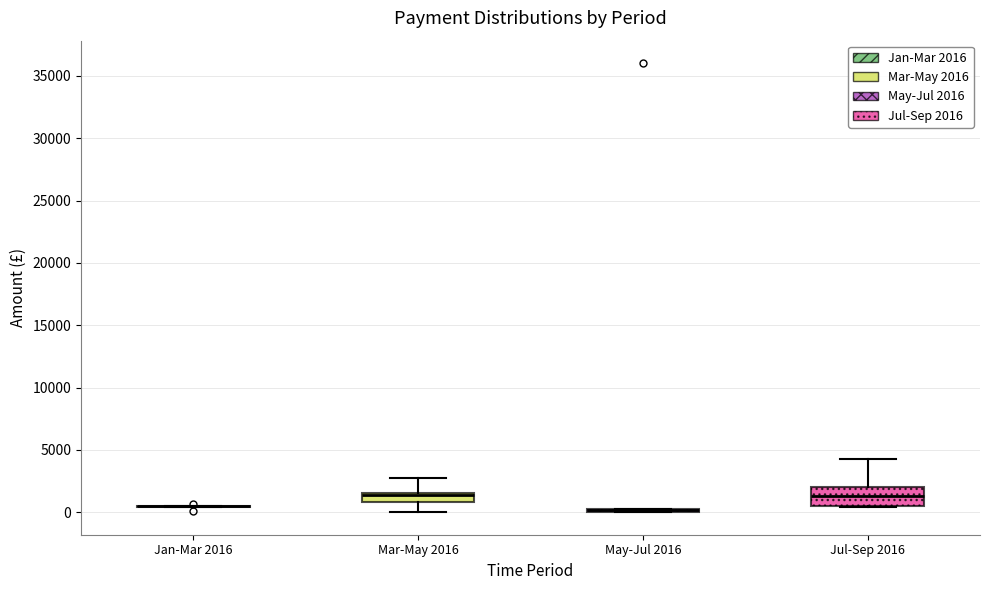

Reading left to right, transcribe this box plot: for each box, give where its median line is, the range the box spans, and where its two whiskers end, as read against the y-axis. The values are not printed on the chart, so give them approximately, as read against the axis.

Jan-Mar 2016: box collapsed to a line at 500, whiskers 500 to 500
Mar-May 2016: median 1500 (just below the box's upper edge), box 1000 to 1500, whiskers 0 to 2500
May-Jul 2016: box collapsed to a line at 0, whiskers 0 to 500
Jul-Sep 2016: median 1500, box 500 to 2000, whiskers 500 to 4000